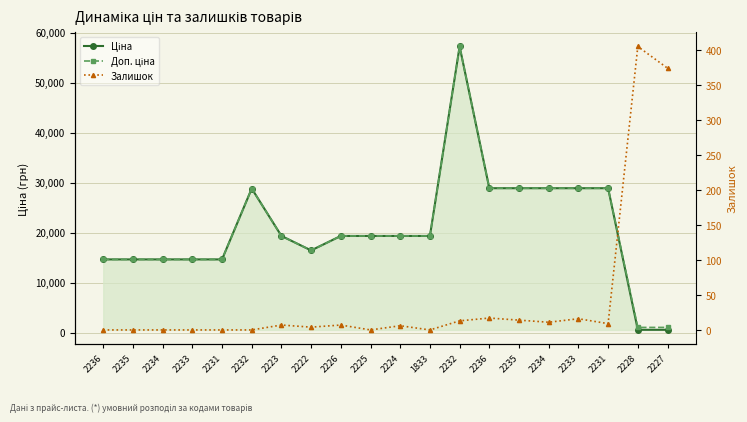

True or false: Ціна has a value of 14649.6 at 2235.

True